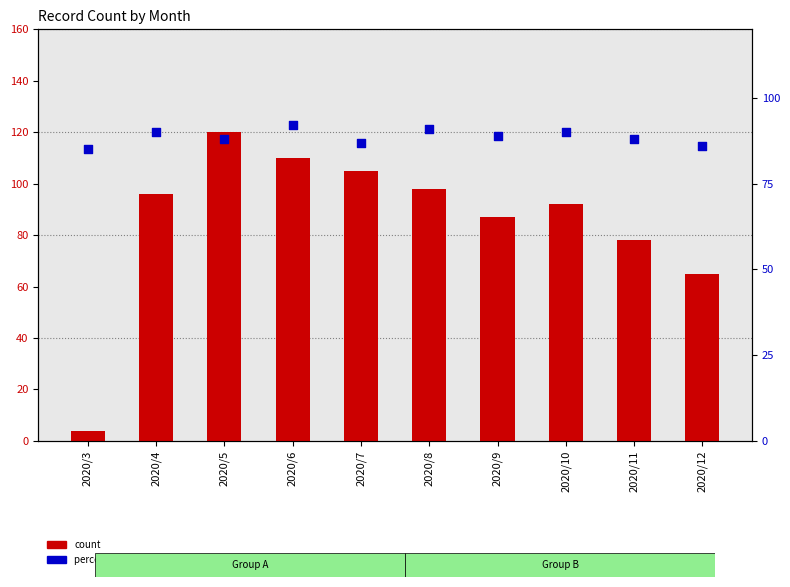

What is the total value across all series at 2020/12?

151